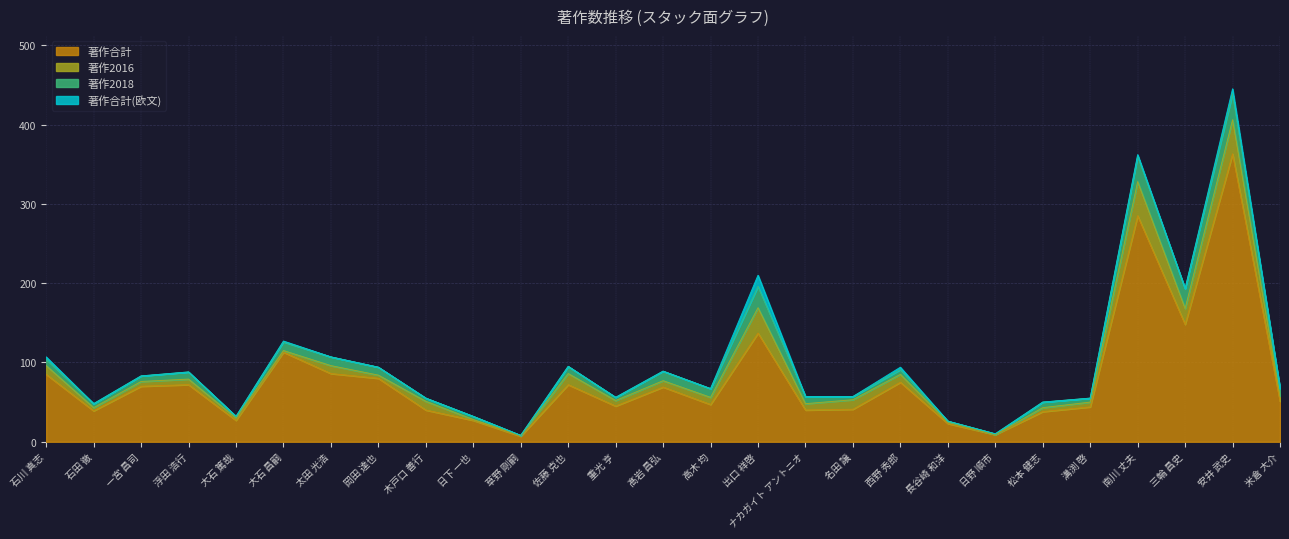

How many data points in 著作2016 are less than 7?

11